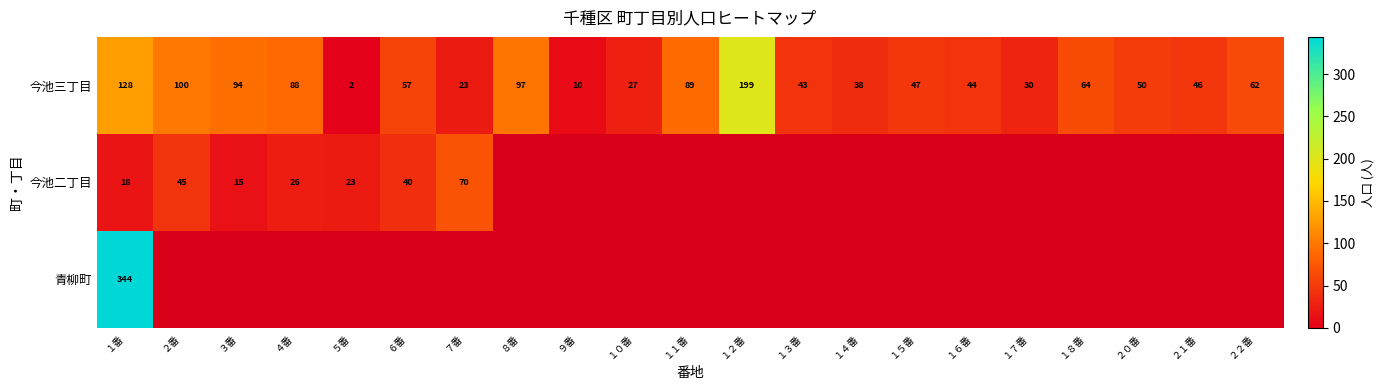

Is it true that 今池三丁目 equals 10 at ９番?

True